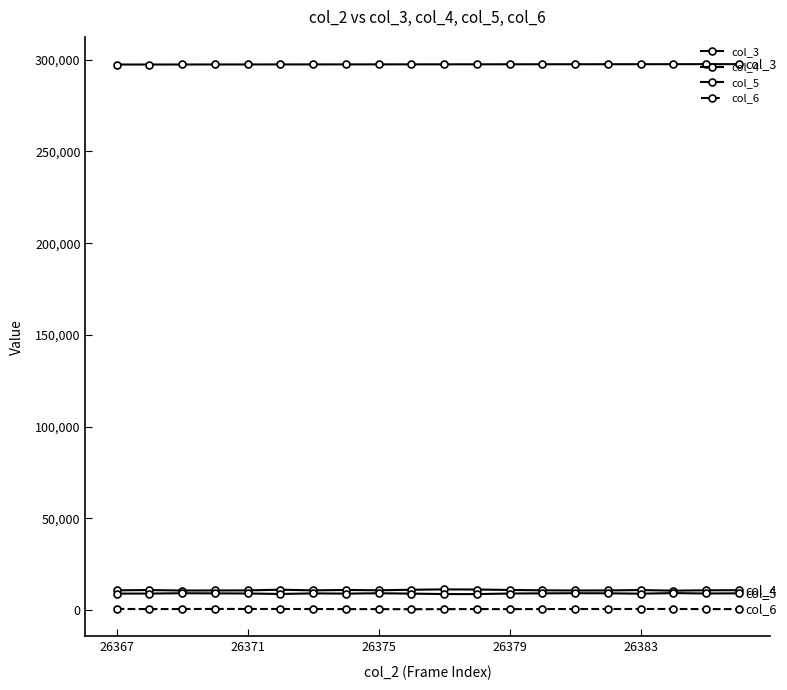

How many lines are shown in the chart?

4